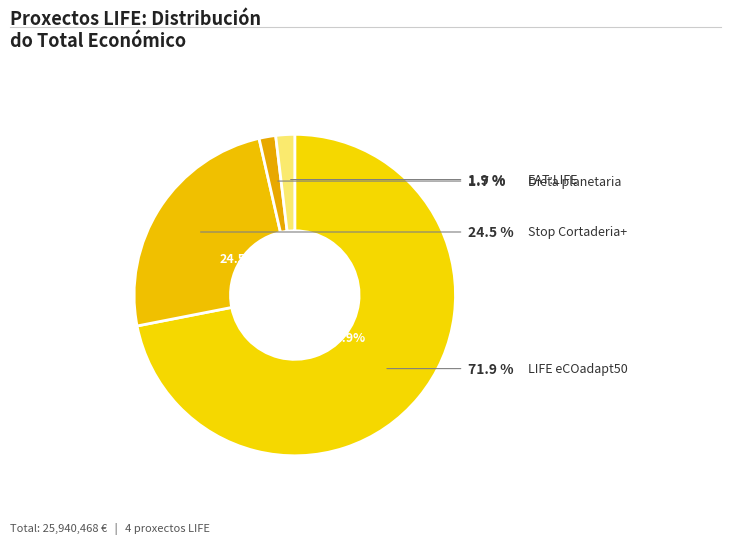

True or false: EAT:LIFE accounts for 2% of the total.

True